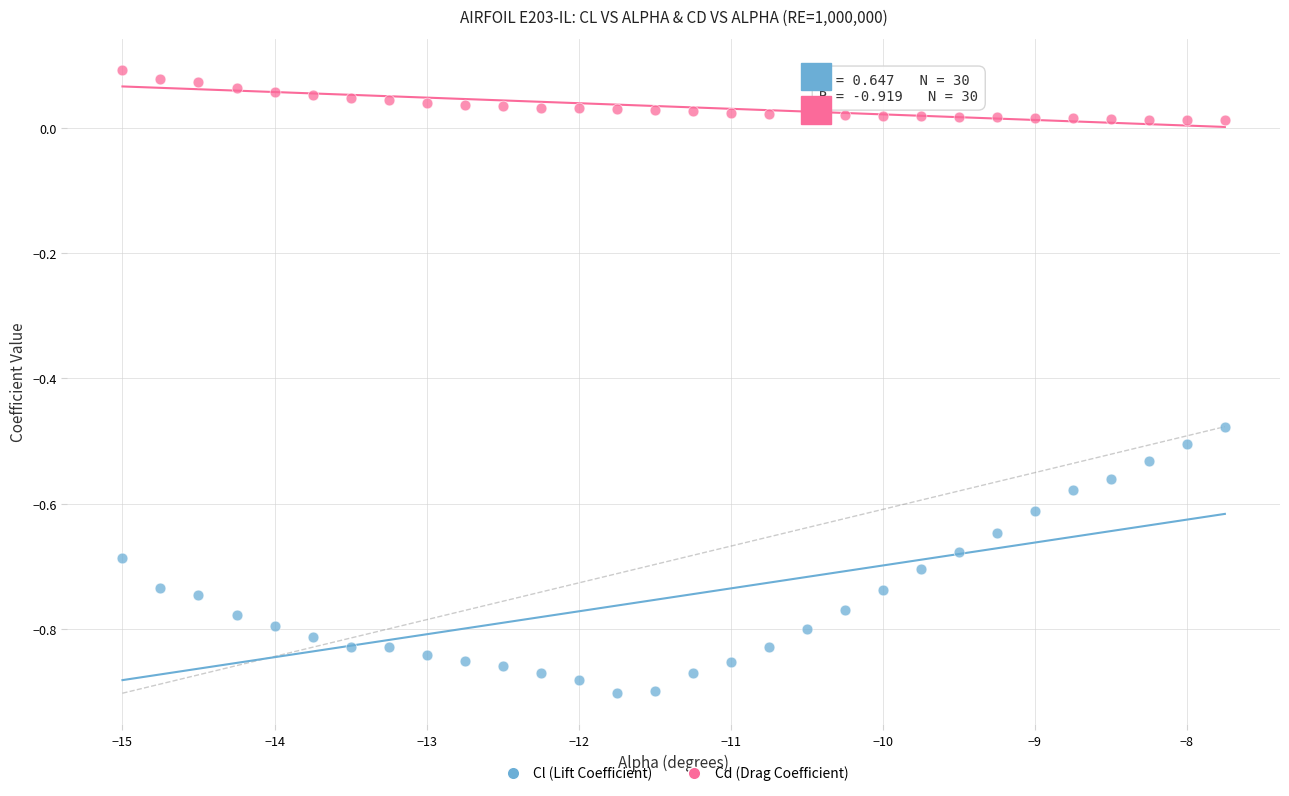

Which series reaches the minimum Y coordinate?

Cl (Lift Coefficient)